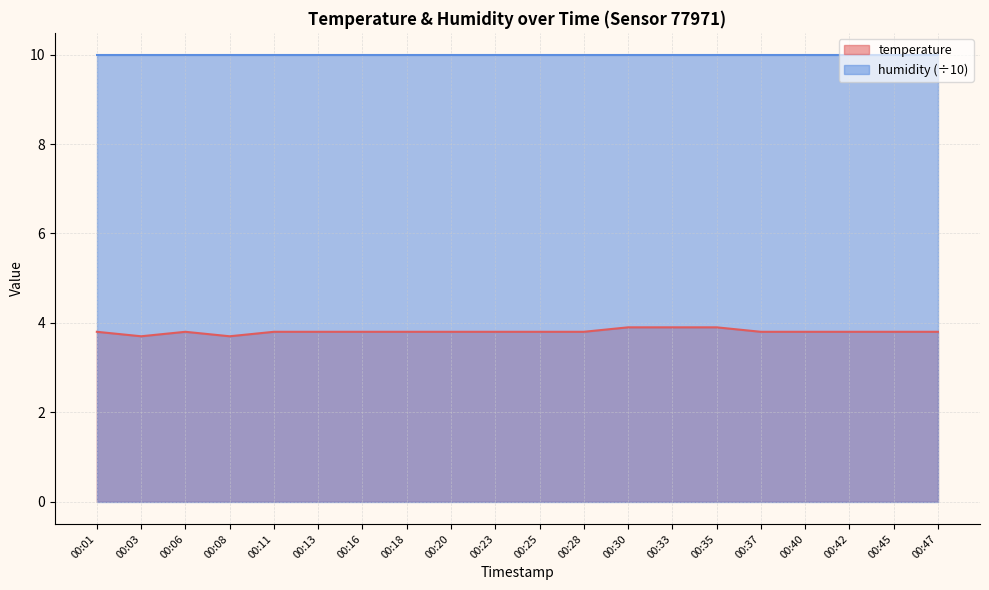

Rank the categories by value from lowest to highest.

00:03, 00:08, 00:01, 00:06, 00:11, 00:13, 00:16, 00:18, 00:20, 00:23, 00:25, 00:28, 00:37, 00:40, 00:42, 00:45, 00:47, 00:30, 00:33, 00:35